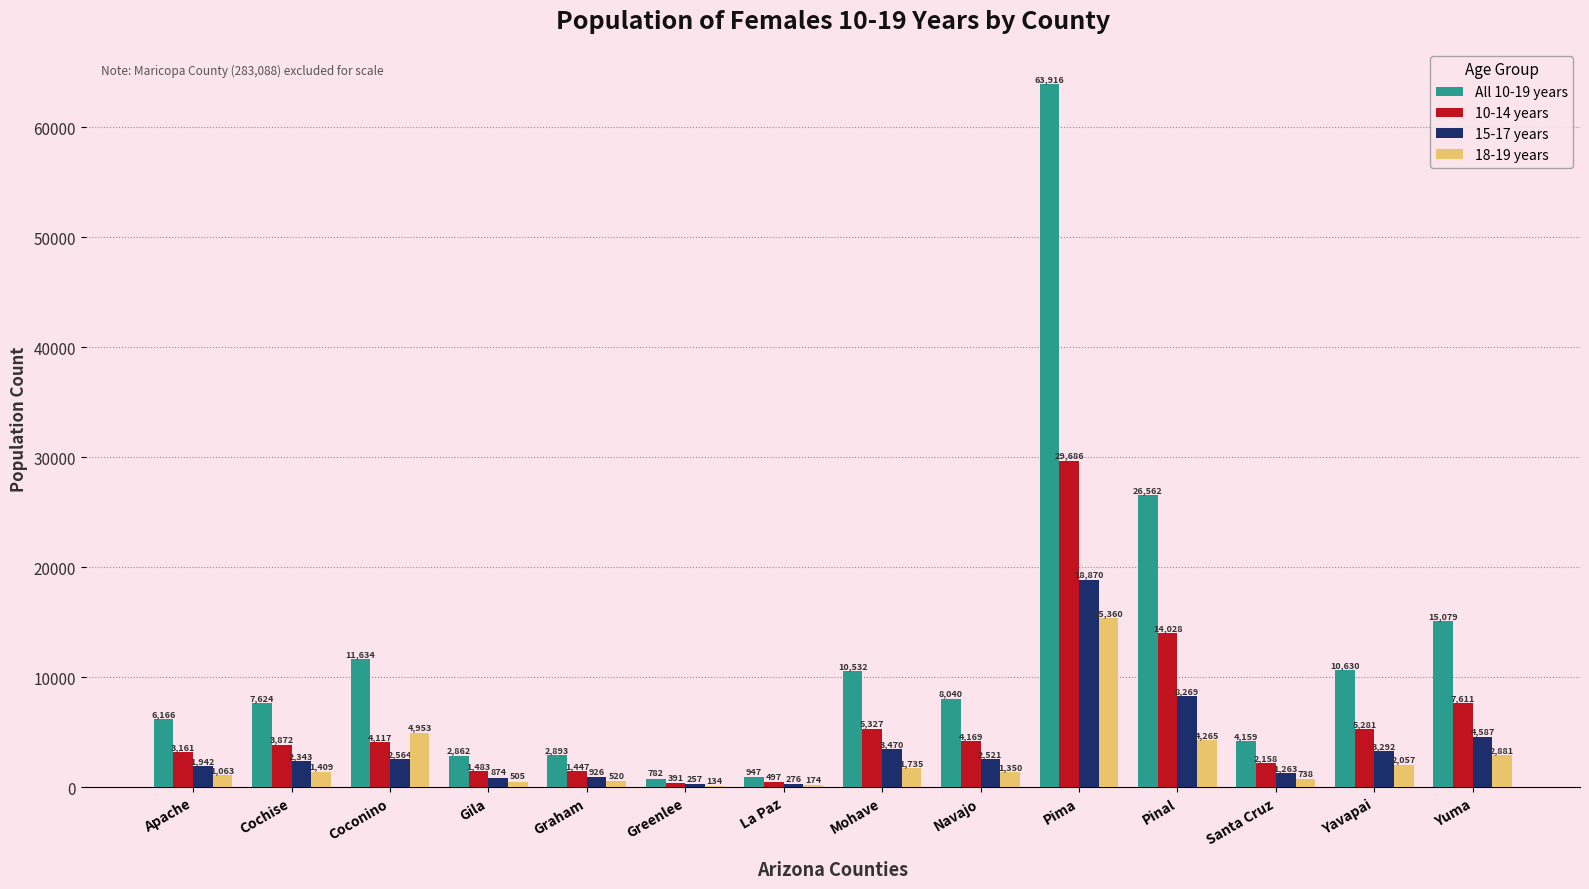

Which category has the highest value across all series?

Pima